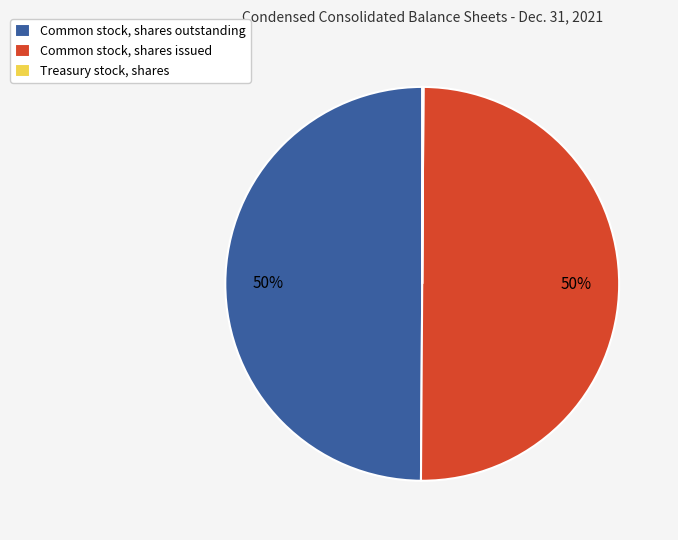

To the nearest percent, what is the combined percentage of Common stock, shares outstanding and Common stock, shares issued?

100%